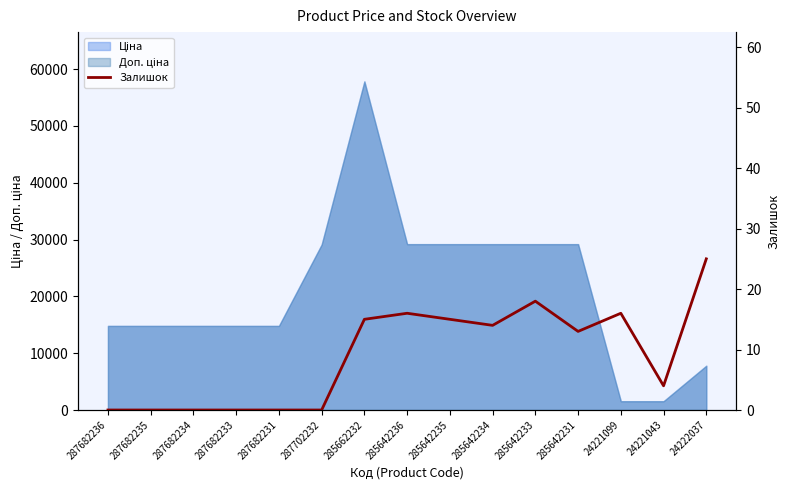

What is the label of the 2nd point from the right?

24221043